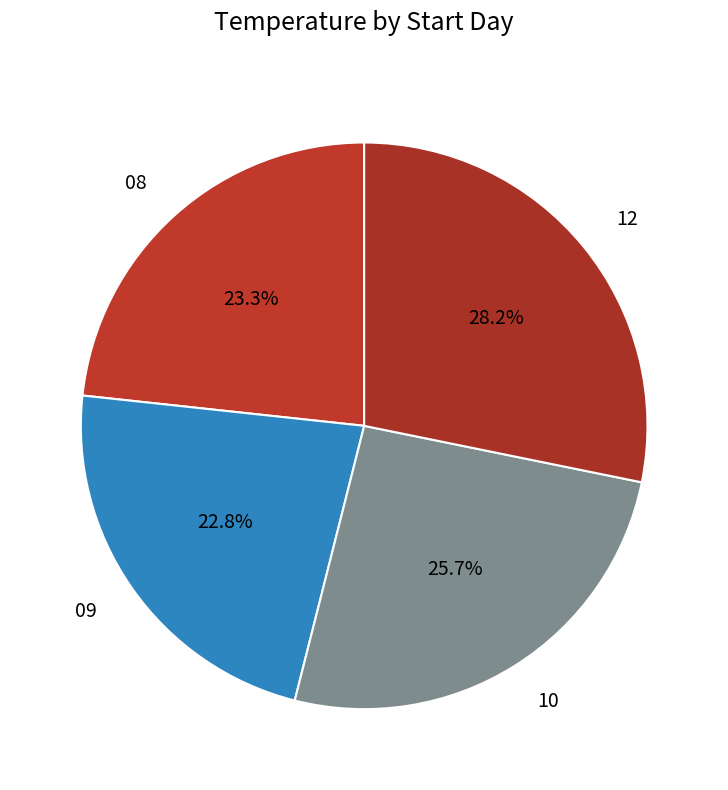

Count the number of slices in the pie.

4